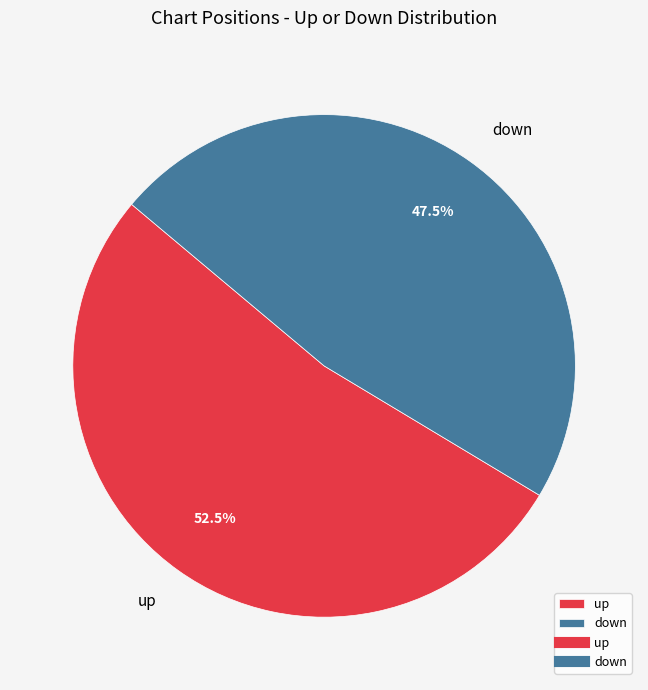

Which slice represents more than half of the pie?

up